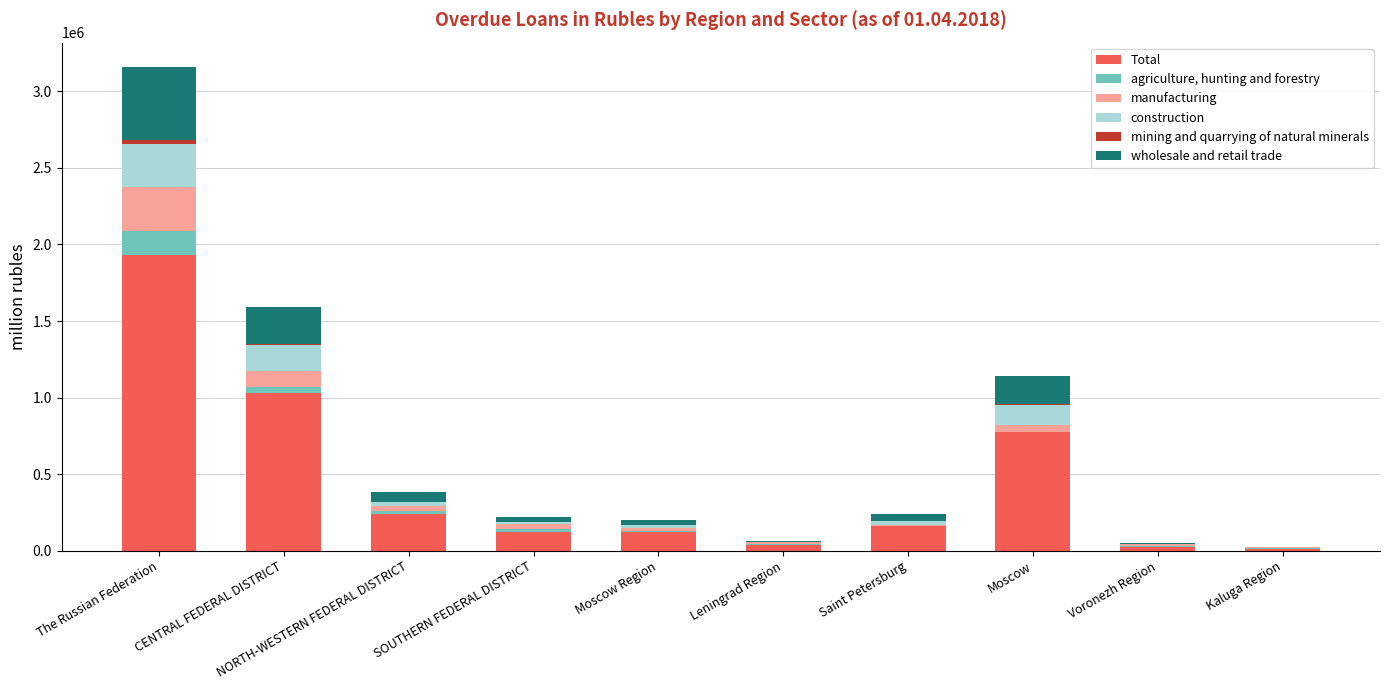

At which label is Total closest to 971836?

CENTRAL FEDERAL DISTRICT